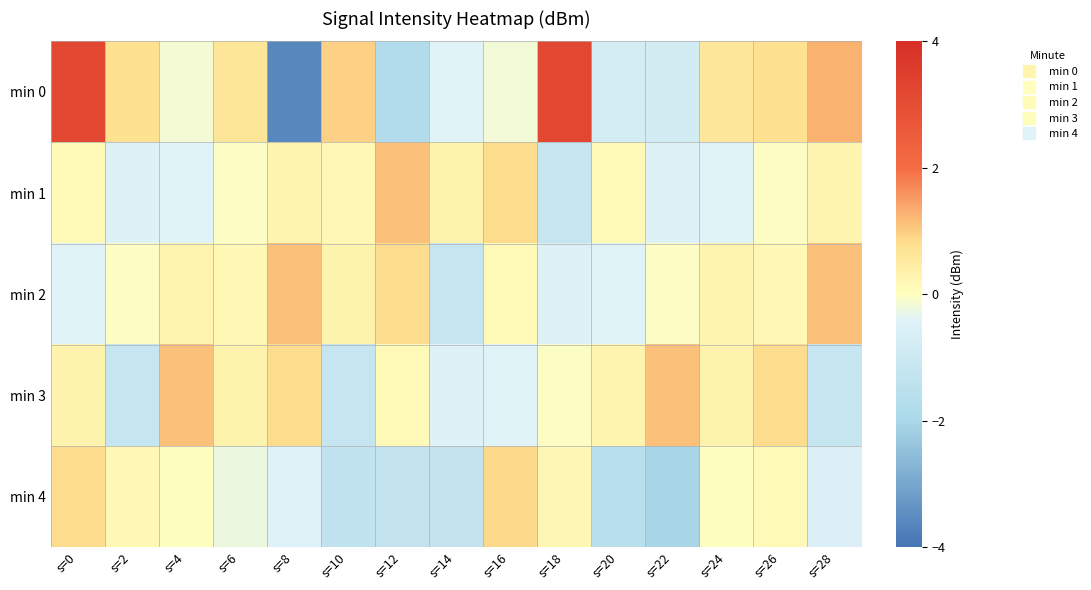

Which series has the widest spread of values?

min 0